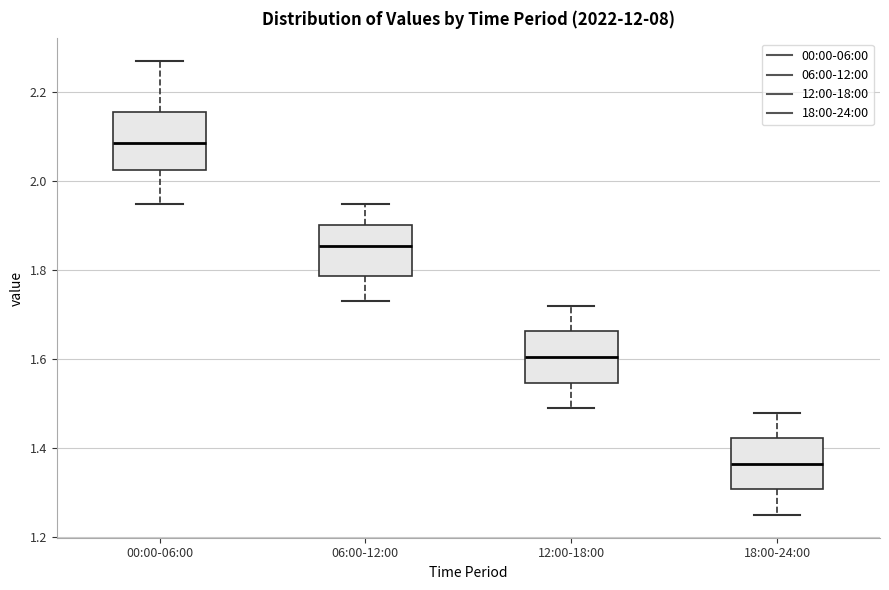

Reading left to right, read every box against the y-axis: the position of its median line, the range the box covers, and the ends of its whiskers. The values are not printed on the chart, so give them approximately, as read against the axis.

00:00-06:00: median 2.08, box 2.02 to 2.16, whiskers 1.96 to 2.28
06:00-12:00: median 1.86, box 1.78 to 1.90, whiskers 1.74 to 1.96
12:00-18:00: median 1.60, box 1.54 to 1.66, whiskers 1.50 to 1.72
18:00-24:00: median 1.36, box 1.30 to 1.42, whiskers 1.26 to 1.48